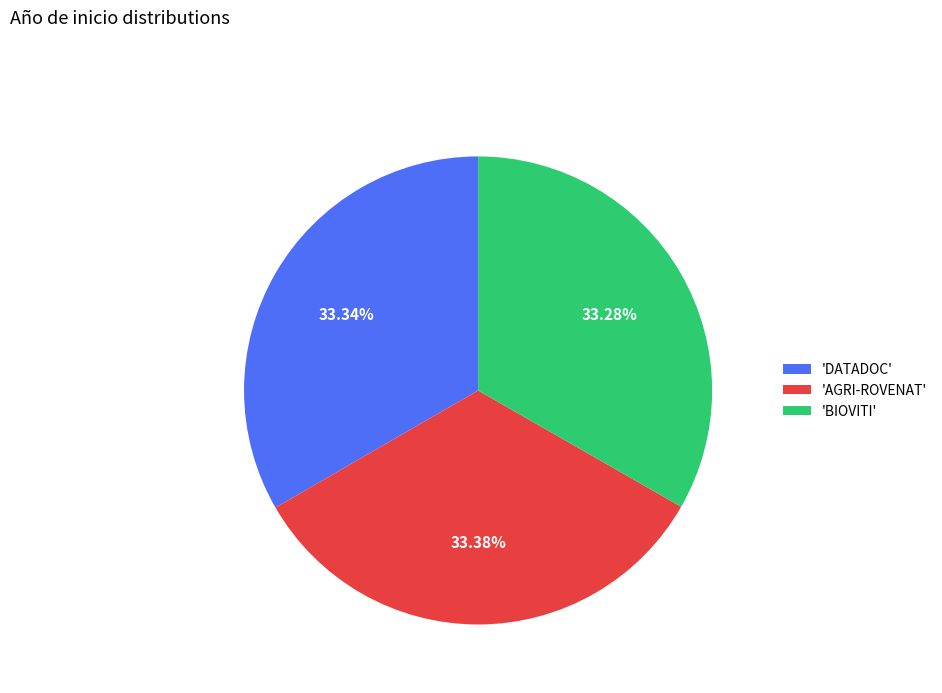

What is the ratio of the value at 'AGRI-ROVENAT' to the value at 'DATADOC'?

1.0